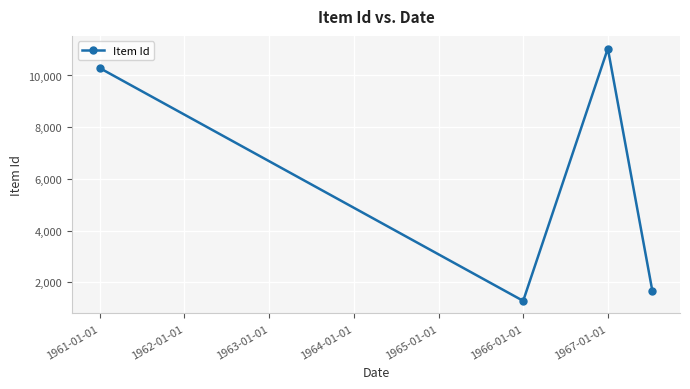

What is the difference between the maximum and second lowest values?

9383